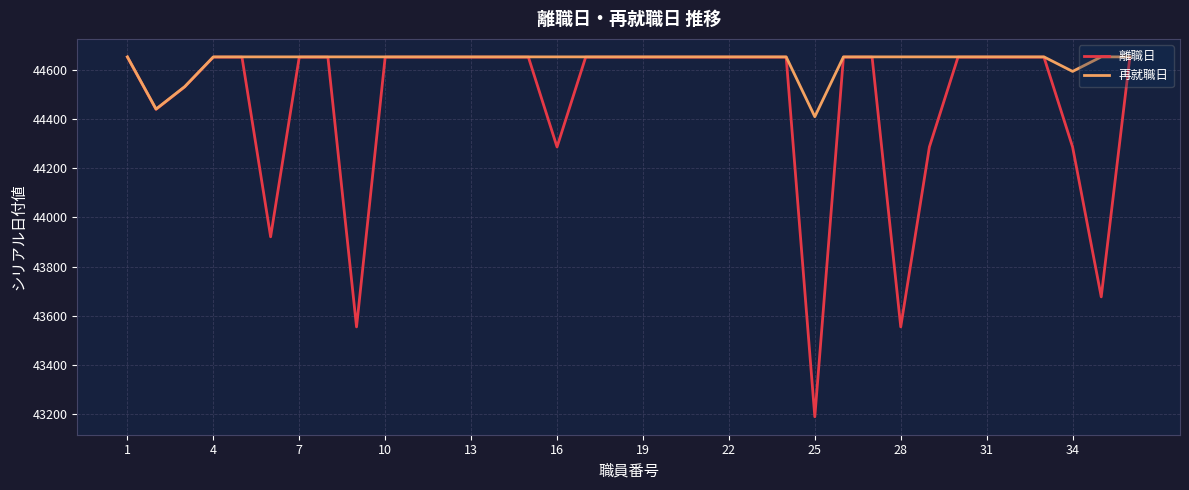

What is the maximum value for 再就職日?

44652